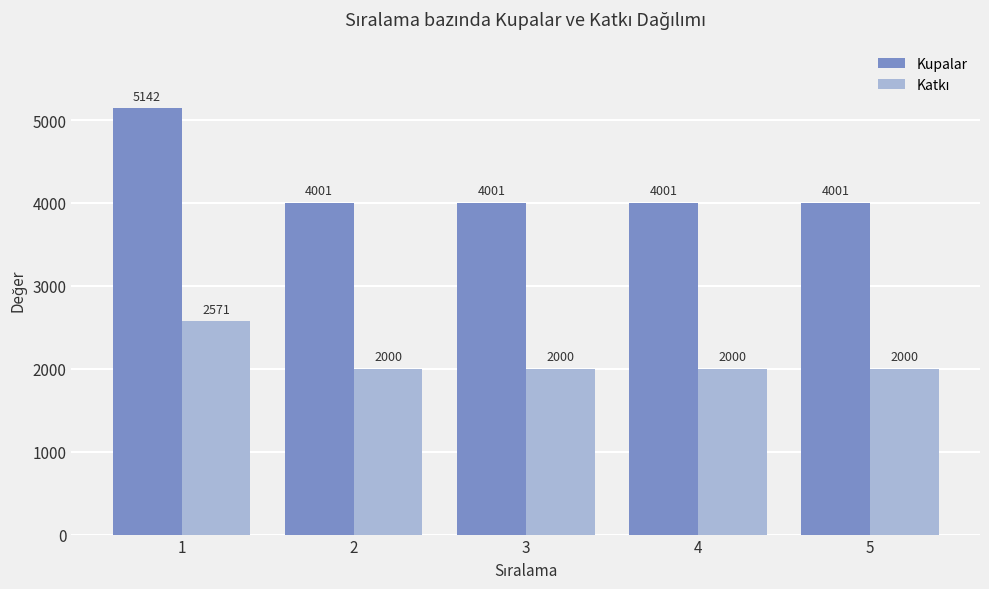

How many groups of bars are there?

5